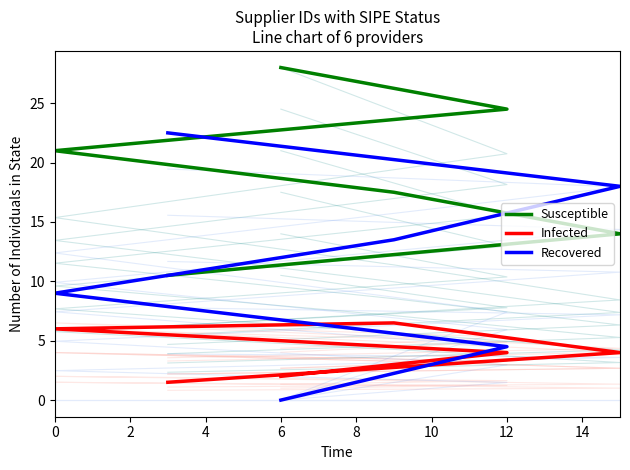

Rank the series by their maximum value, from lowest to highest.

Infected, Recovered, Susceptible